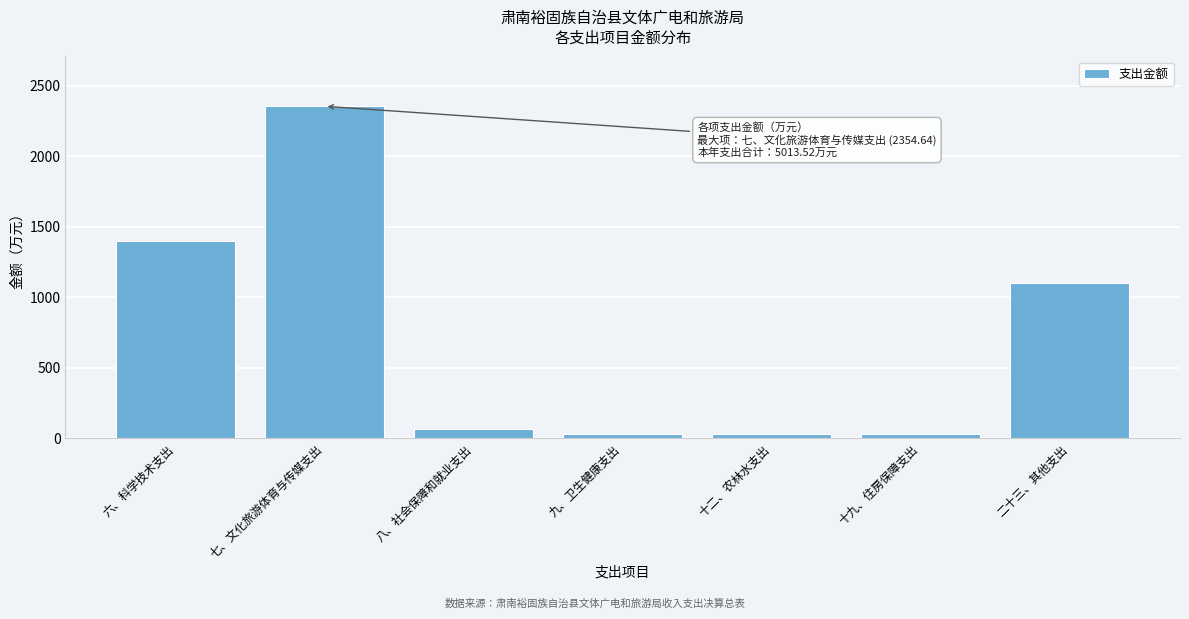

What is the sum of all values?

5013.5